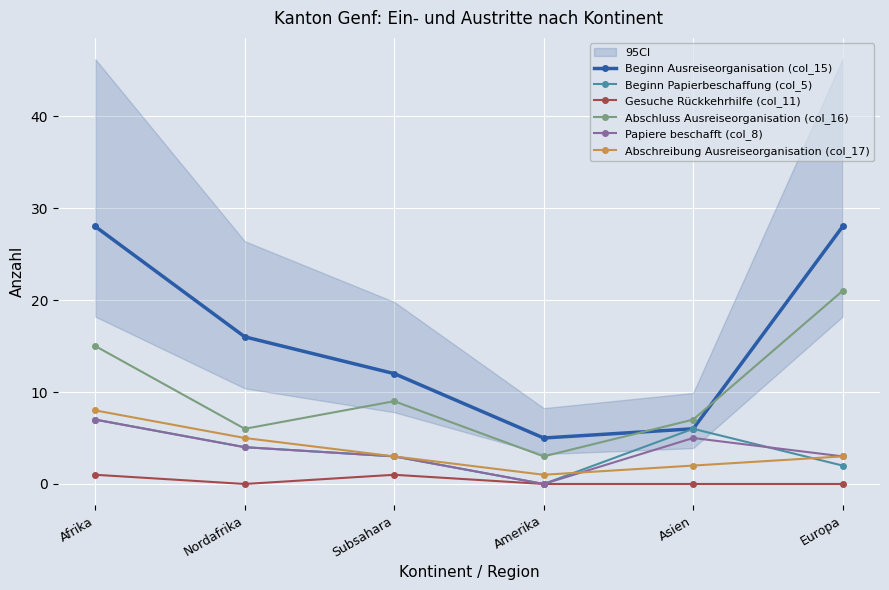

Which series has the largest total across all categories?

Beginn Ausreiseorganisation (col_15)